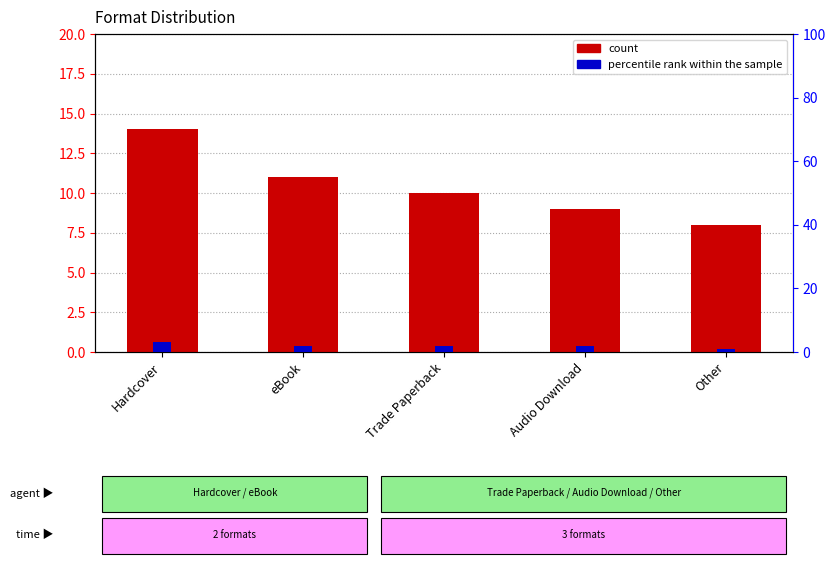

Reading left to right, extract all data points from this chart.

count: 14	11	10	9	8
percentile rank within the sample: 3	2	2	2	1